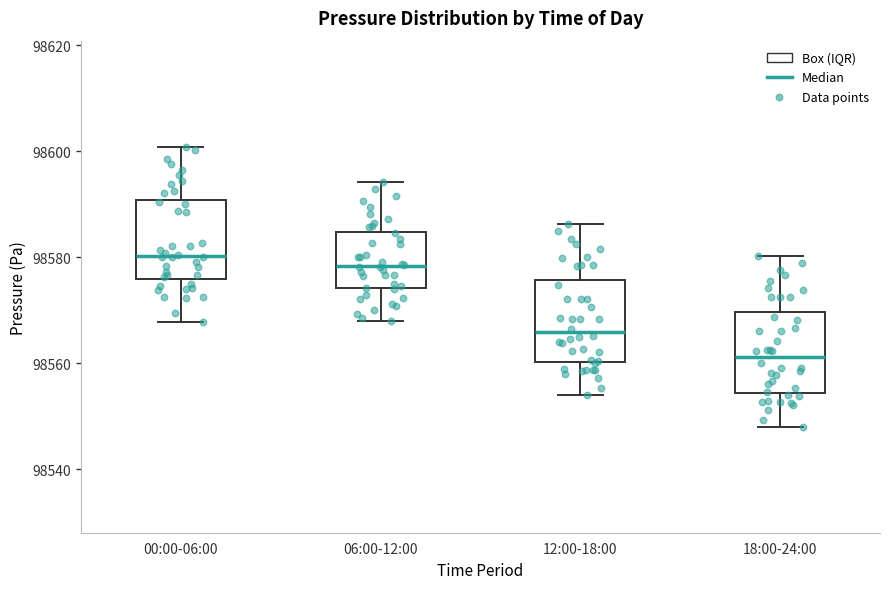

Which box has the lowest median line?

18:00-24:00